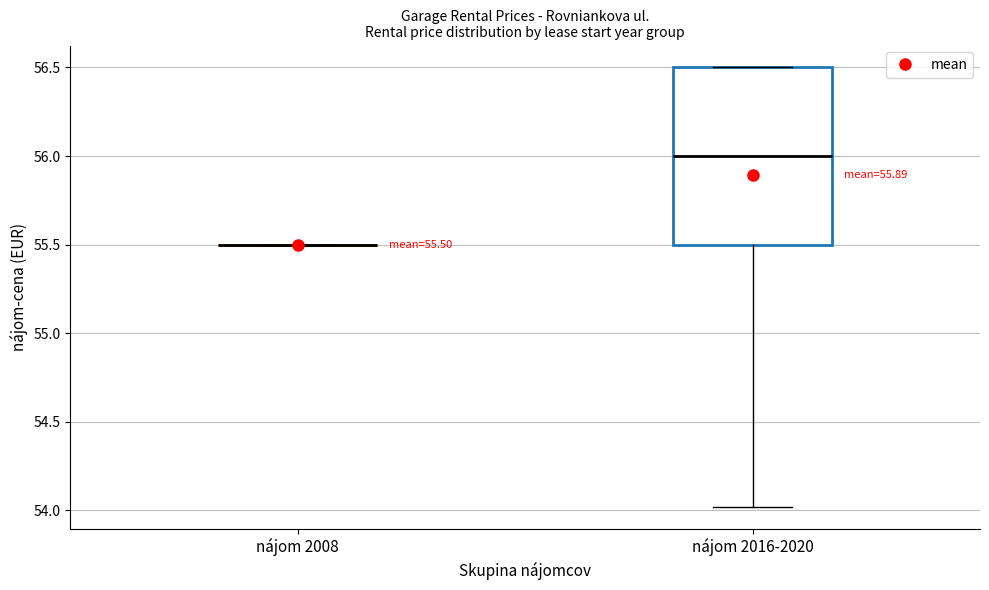

Which box is the tallest, from its lower edge to its upper edge?

nájom 2016-2020